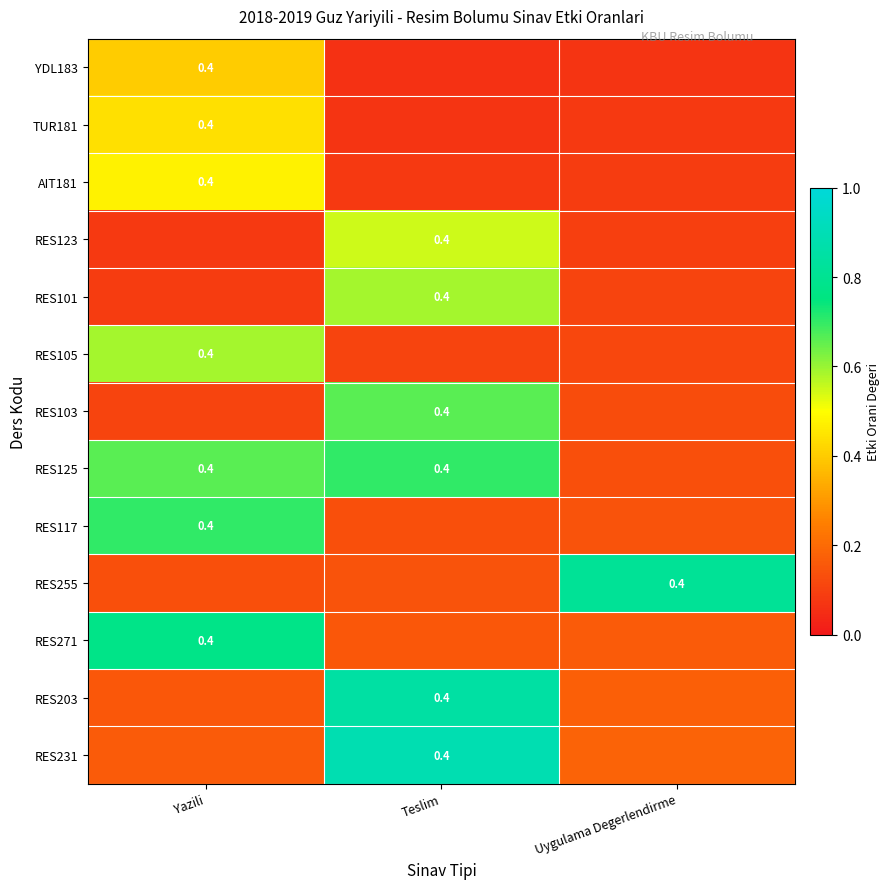

True or false: RES125 has a value of 0.7 at Yazili.

True